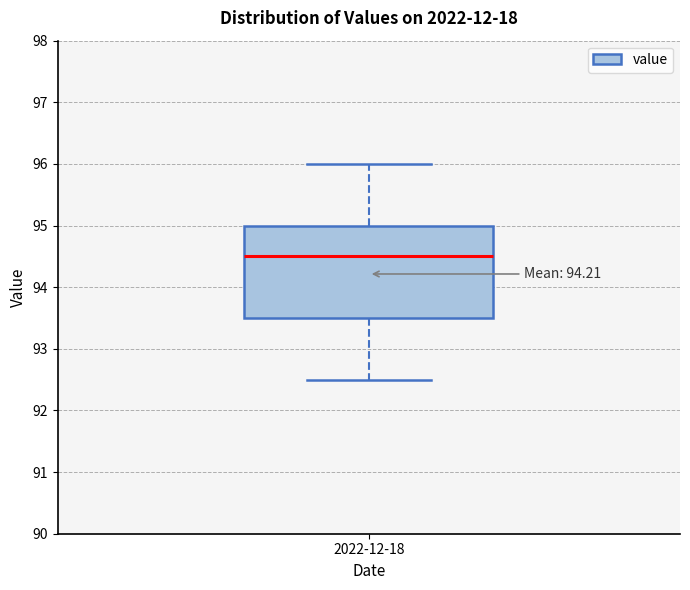

Read this box plot against the y-axis: the position of the median line, the range covered by the box, and the ends of both whiskers. The values are not printed on the chart, so give them approximately, as read against the axis.

median 94.5, box 93.5 to 95.0, whiskers 92.5 to 96.0